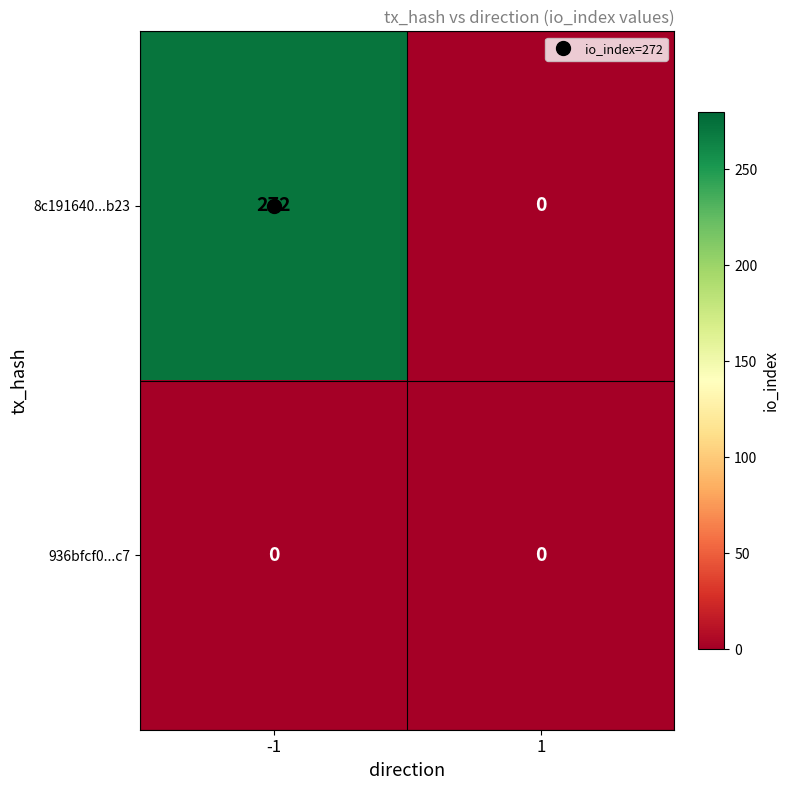

What is the maximum value for 8c191640...b23?

272